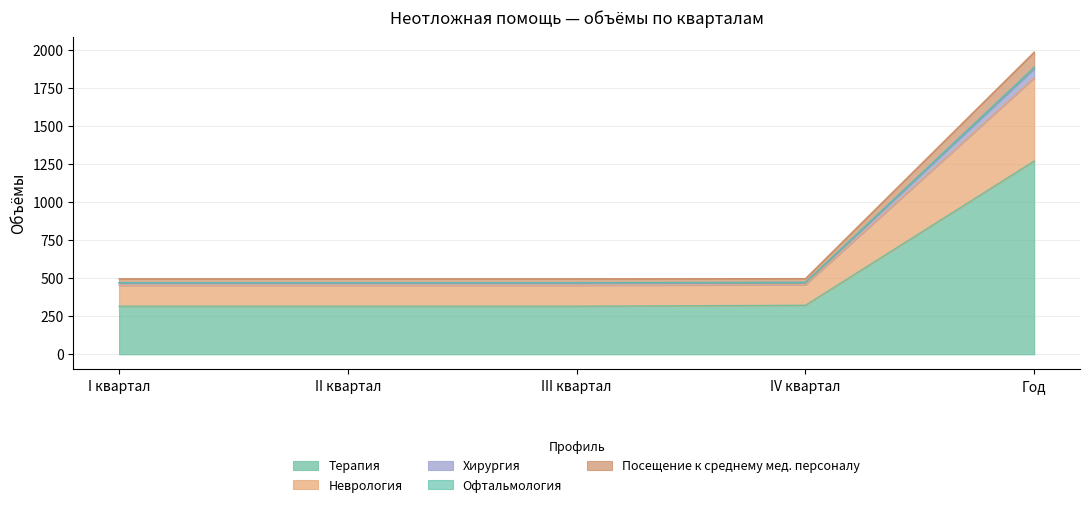

True or false: Хирургия and Неврология intersect in this chart.

False